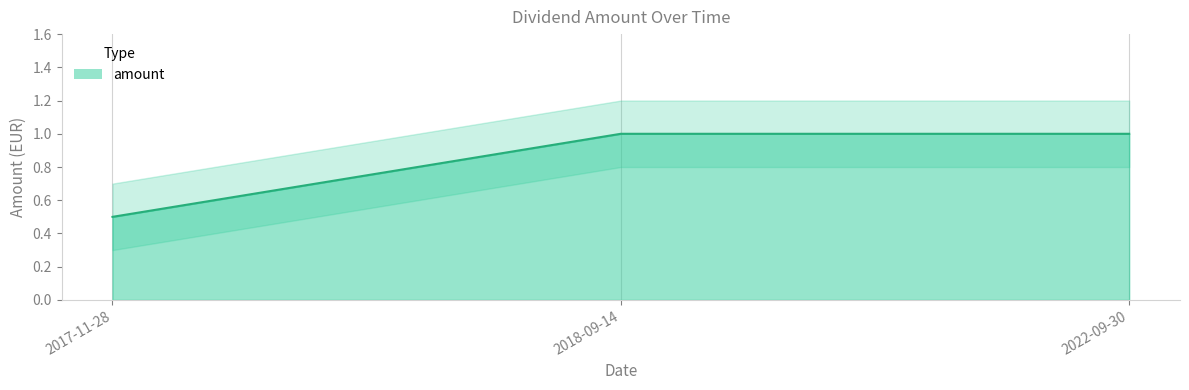

Which label corresponds to the smallest value in the chart?

2017-11-28